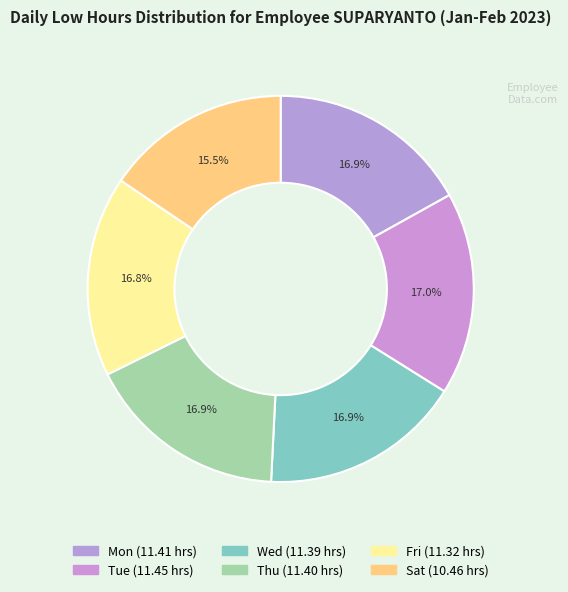

Count the number of slices in the pie.

6